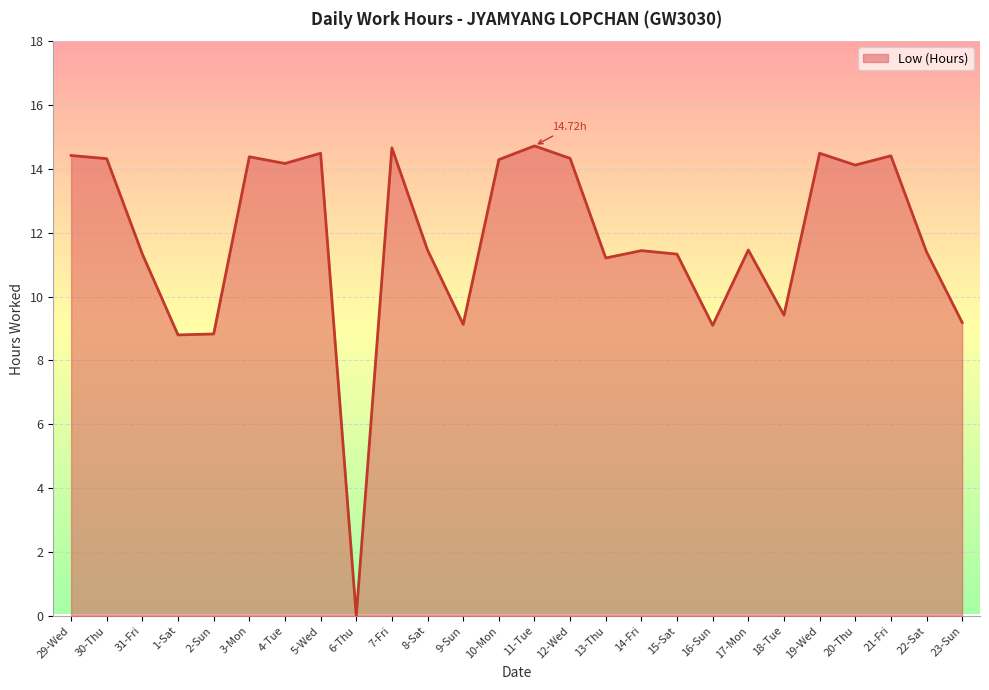

Approximately how many times larger is the value at 19-Wed compared to 15-Sat?

1.3